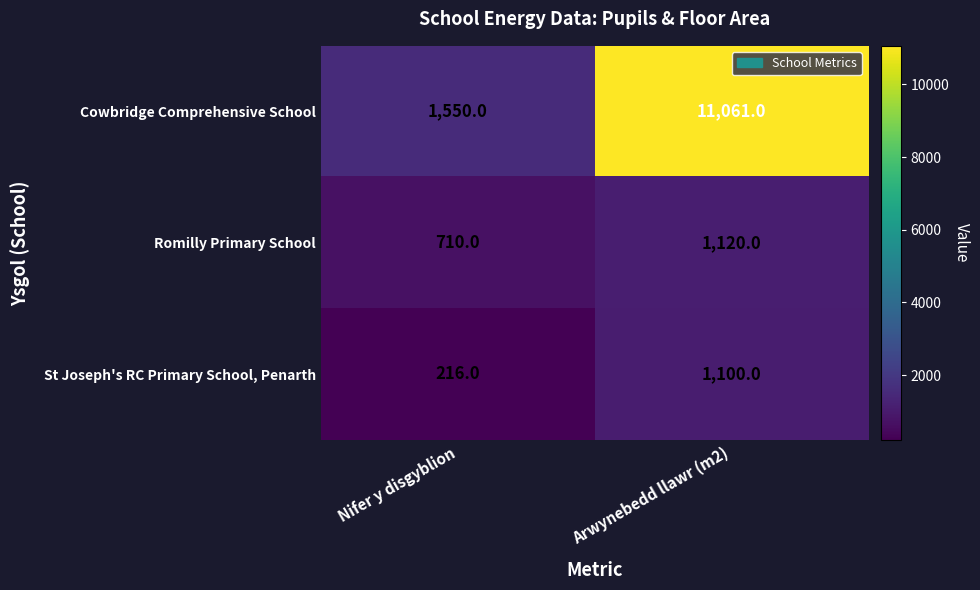

How many values in the Cowbridge Comprehensive School series are below 11061?

1